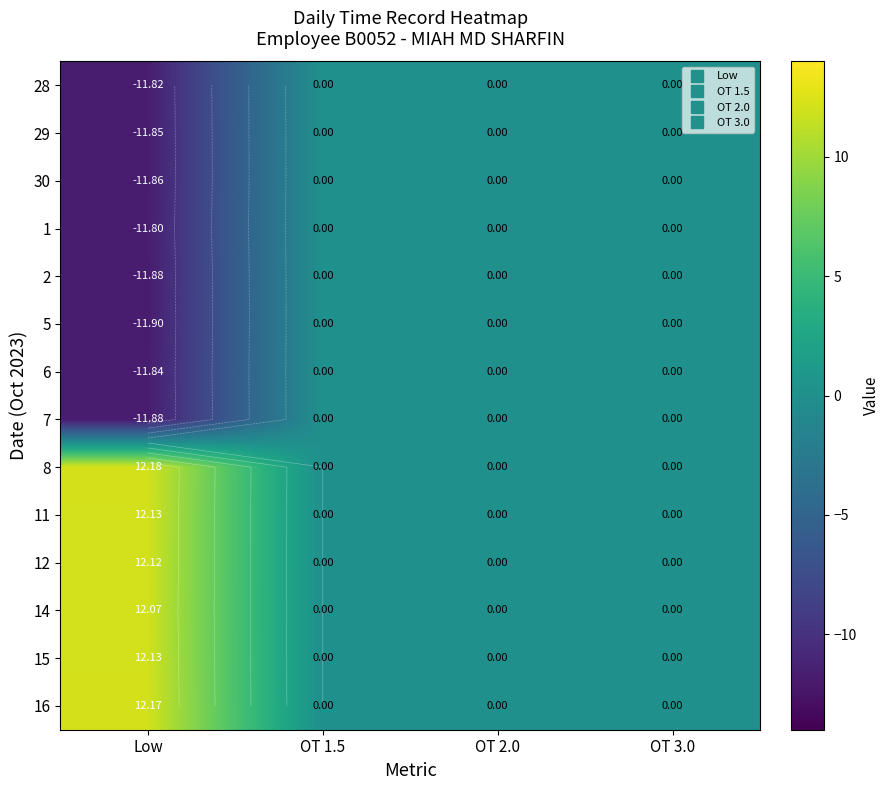

At which label is 7 closest to -5?

OT 1.5